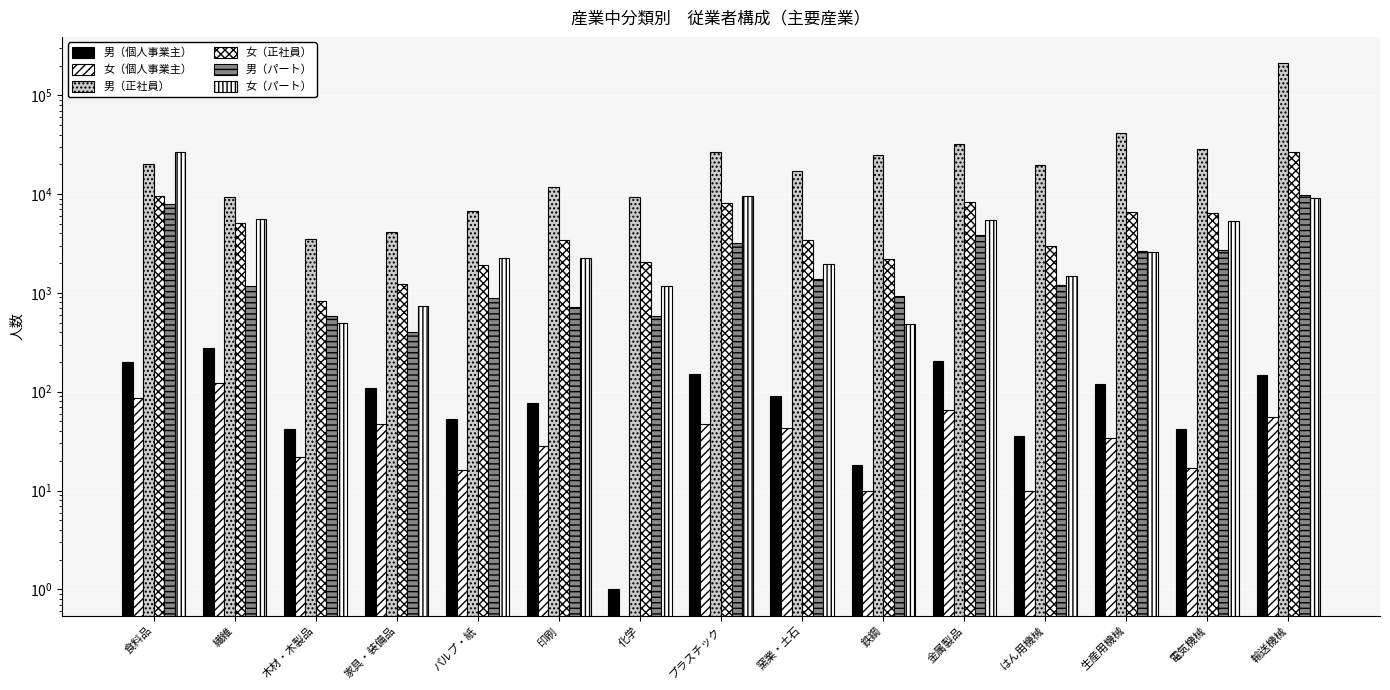

What is the difference between the 男（パート） values at 生産用機械 and 電気機械?

56